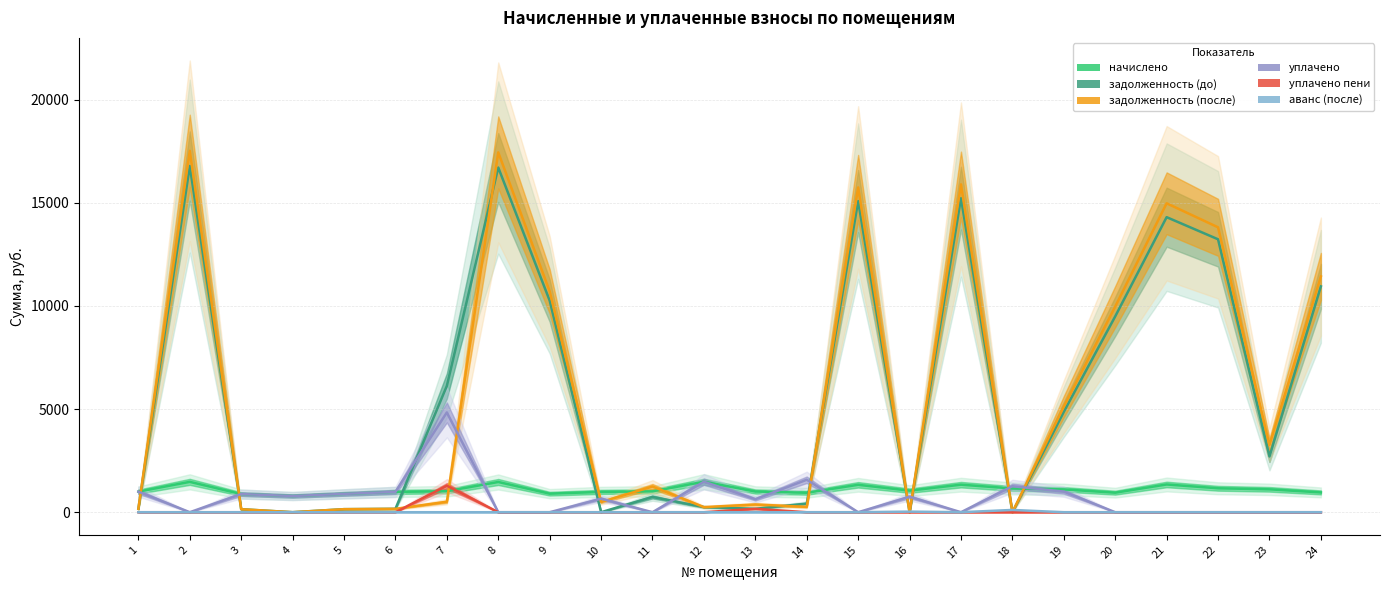

Read the начислено value at 2.

1472.3